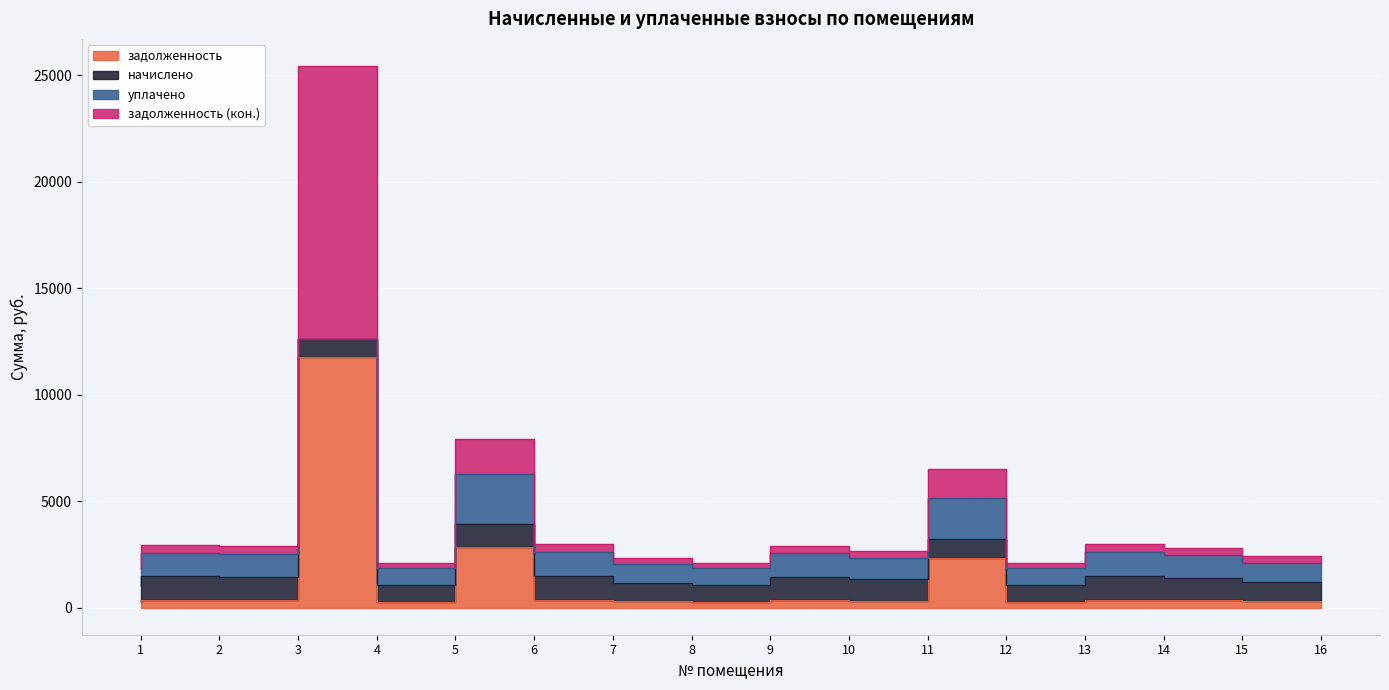

What is the spread (max minus min) of values at 5?

1844.6